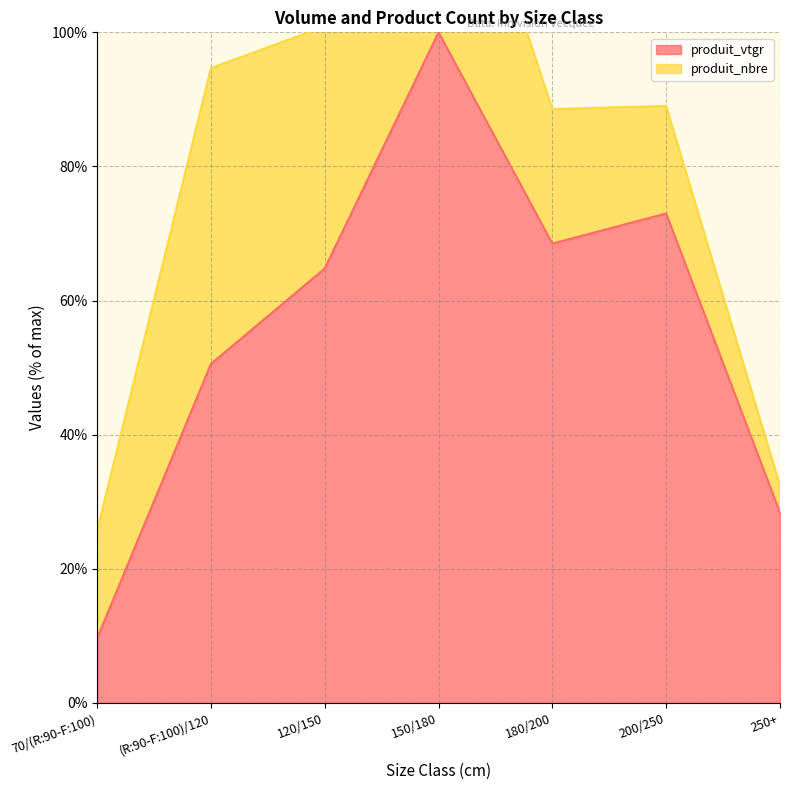

What value does the data have at 180/200?

68.5